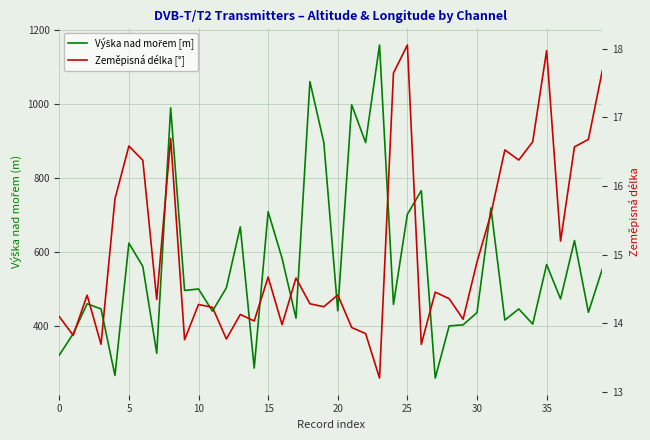

What is the lowest value of the Výška nad mořem [m] series?

258.0